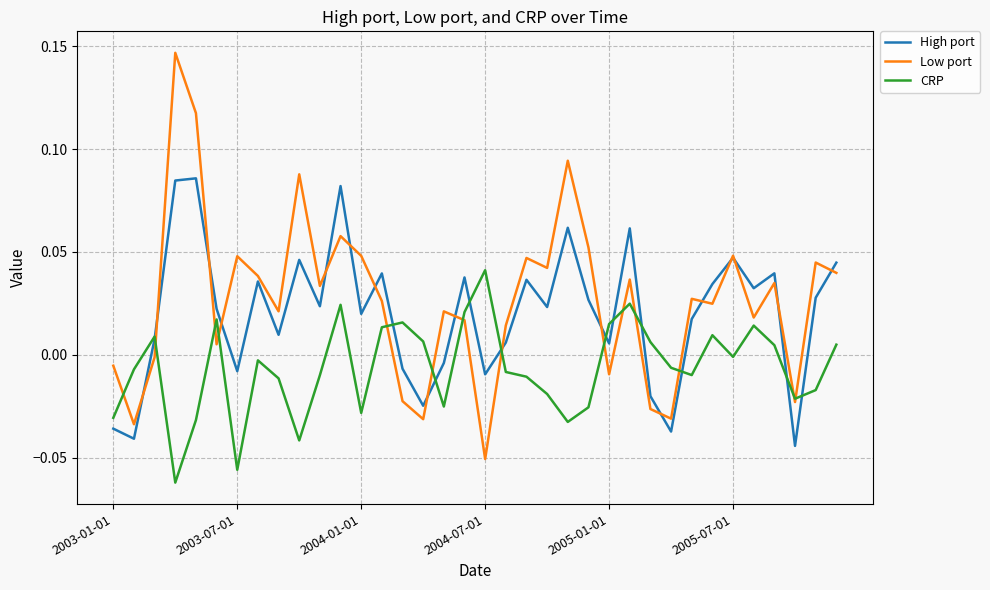

List the series in order of their overall mean, highest first.

Low port, High port, CRP